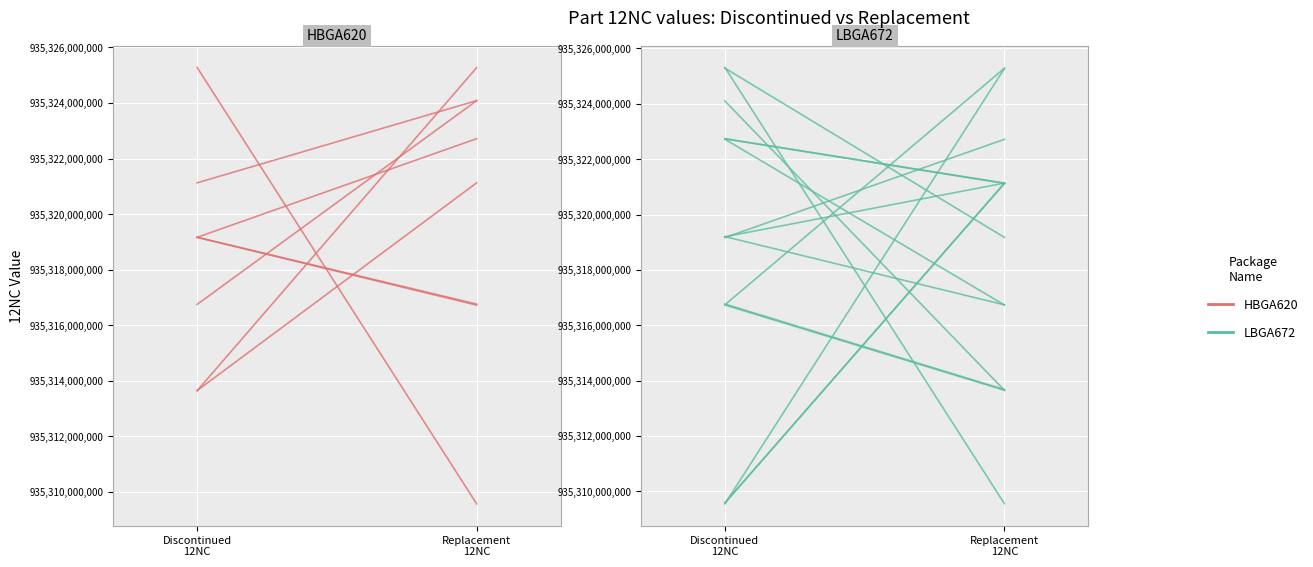

What is the difference between the maximum and minimum values in the LBGA672 series?

3550000